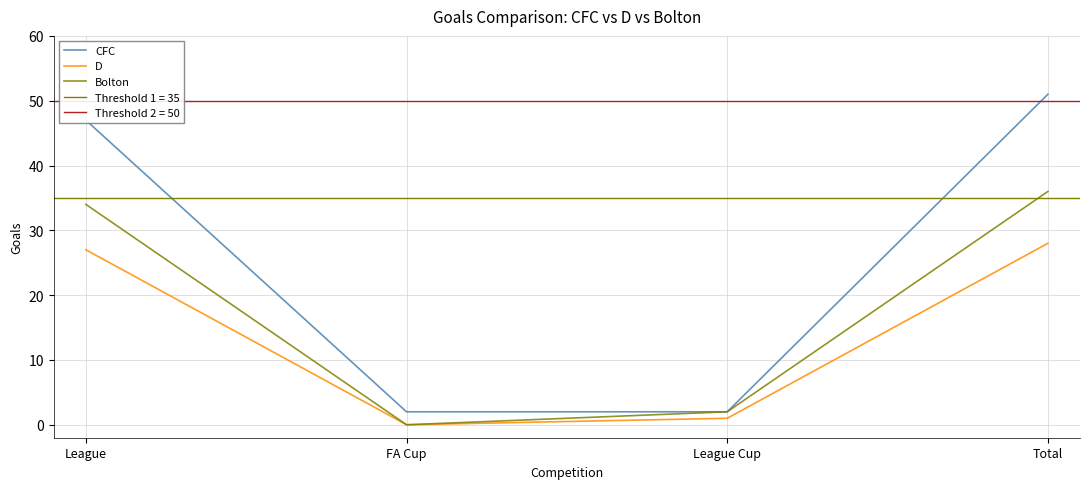

Is it true that D equals 0 at FA Cup?

True